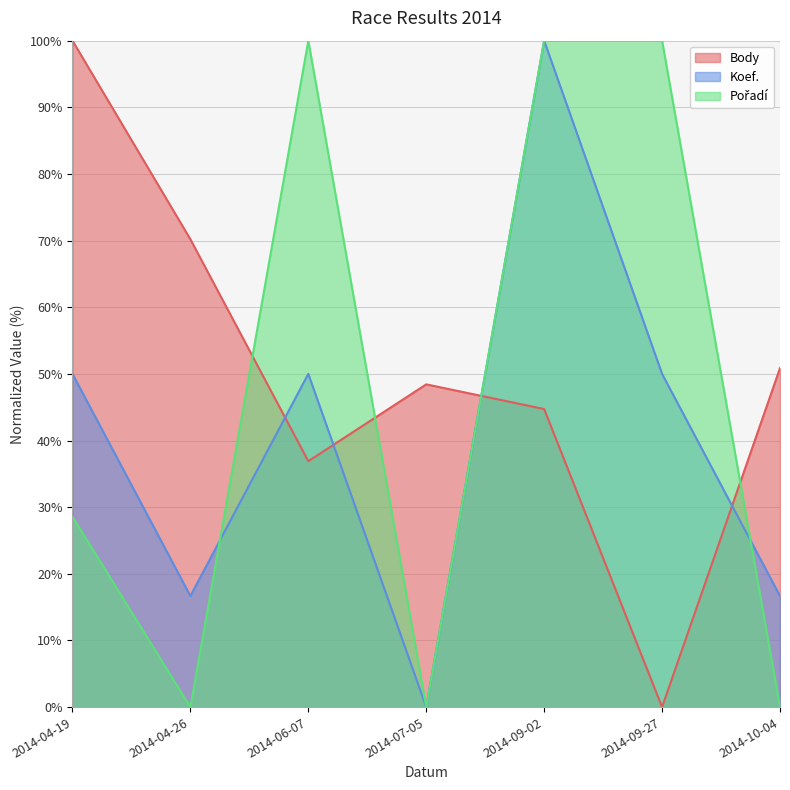

How many interior local valleys does the Body series have?

2